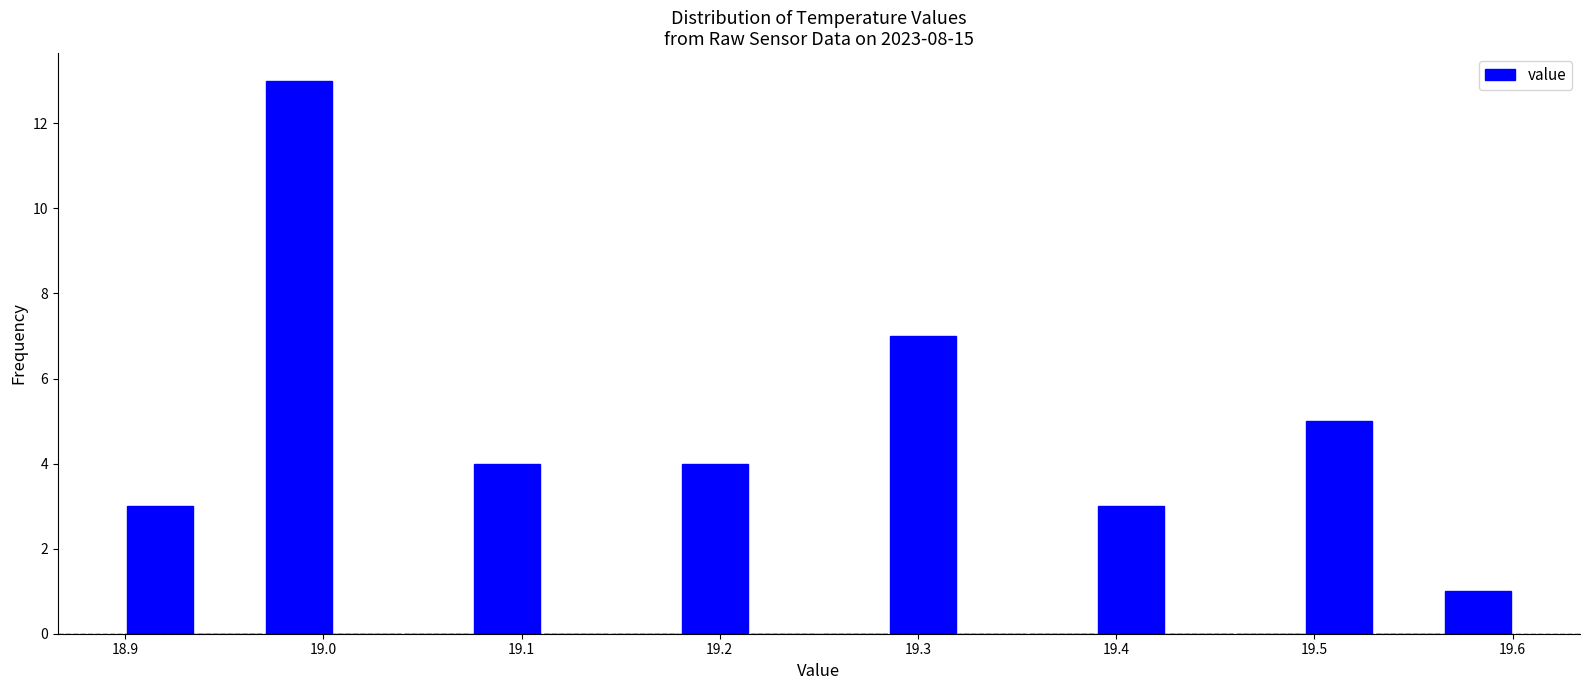

Read against the x-axis, roughly where is the centre of the tallest bar?

18.99